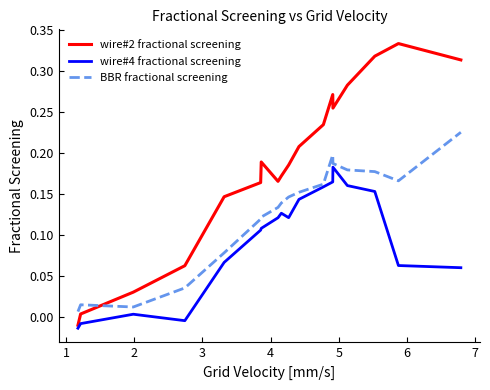

True or false: BBR fractional screening and wire#2 fractional screening intersect in this chart.

True